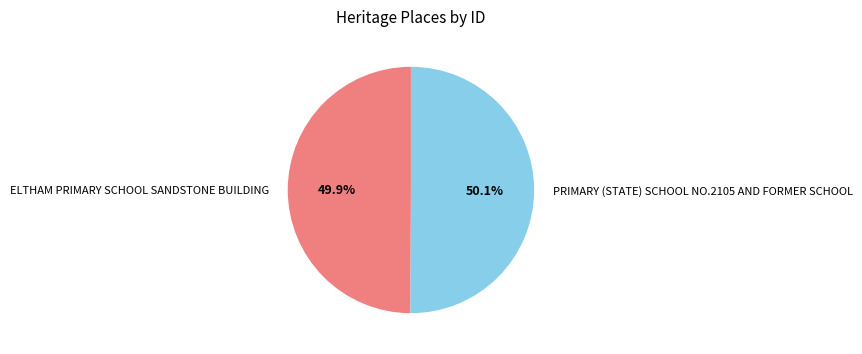

Combined, what portion of the pie is ELTHAM PRIMARY SCHOOL SANDSTONE BUILDING and PRIMARY (STATE) SCHOOL NO.2105 AND FORMER SCHOOL?

100.0%